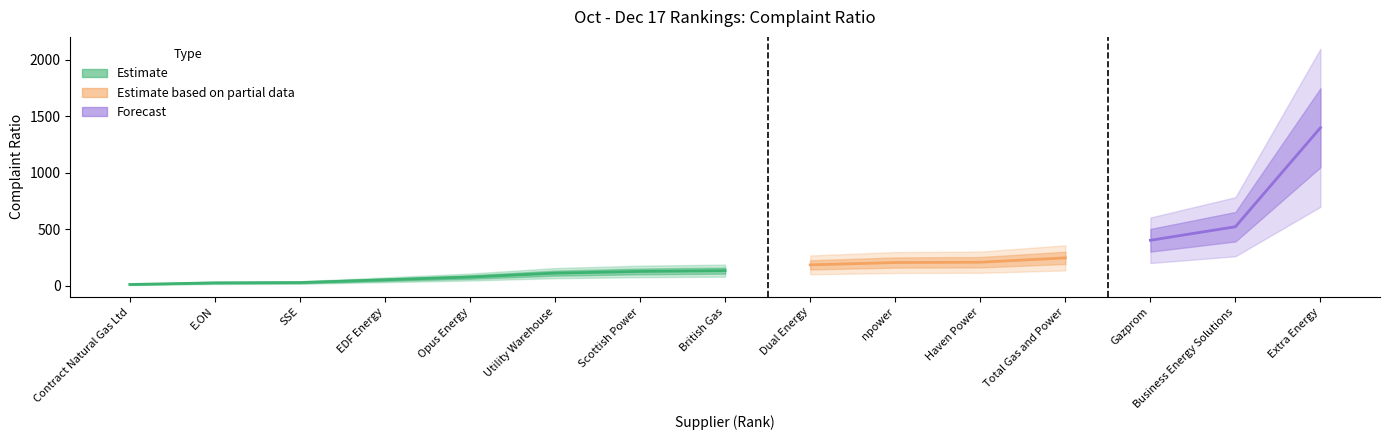

Which category has the highest value across all series?

Extra Energy